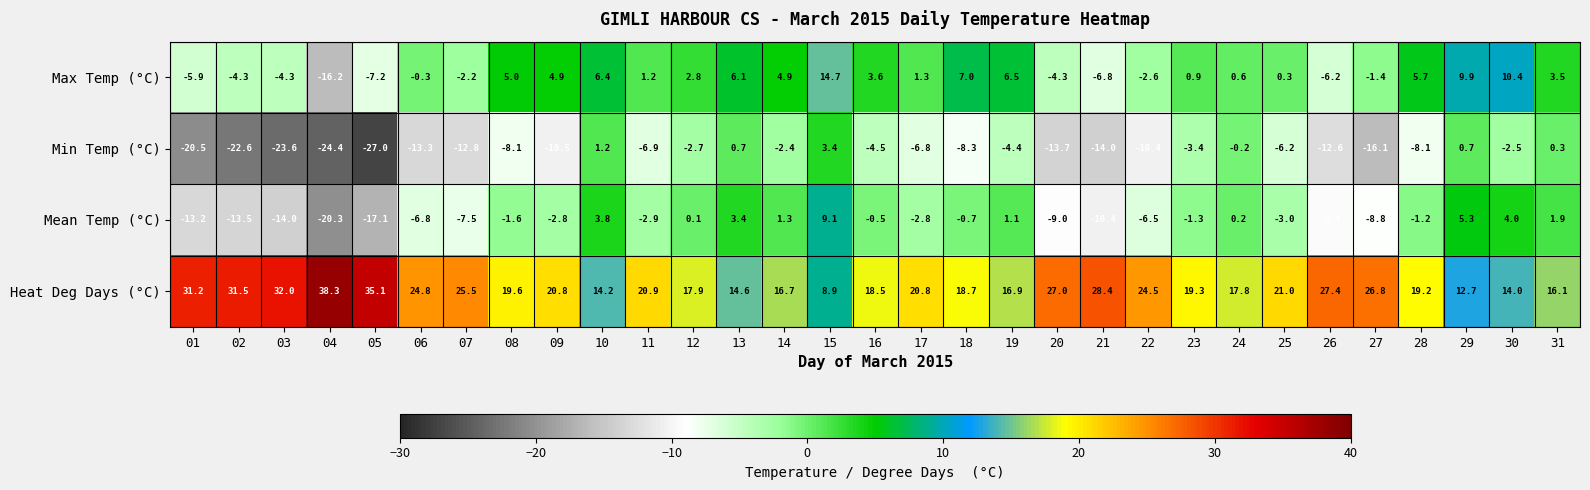

Where is Min Temp (°C) nearest to the value -11?

09